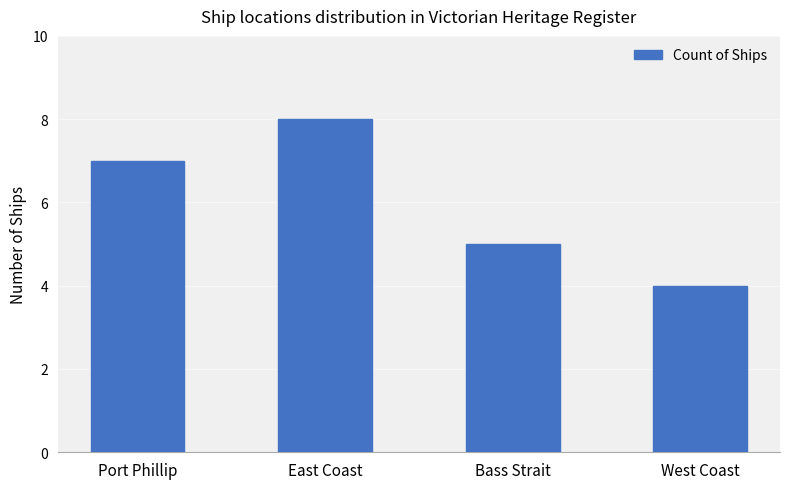

The value at Bass Strait is 9. True or false?

False